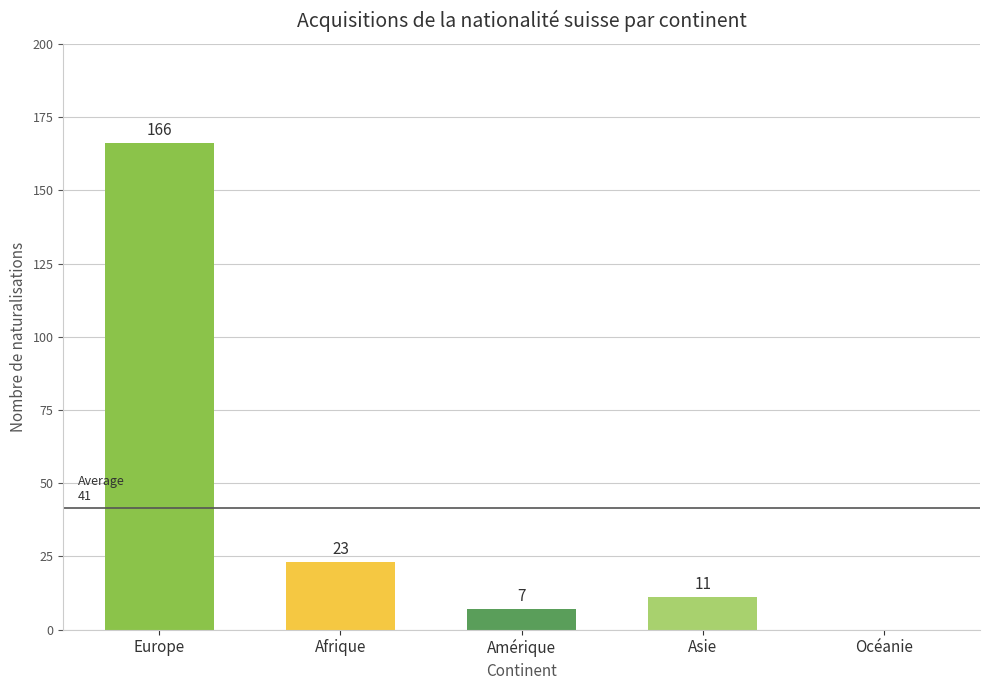

What is the average value?

41